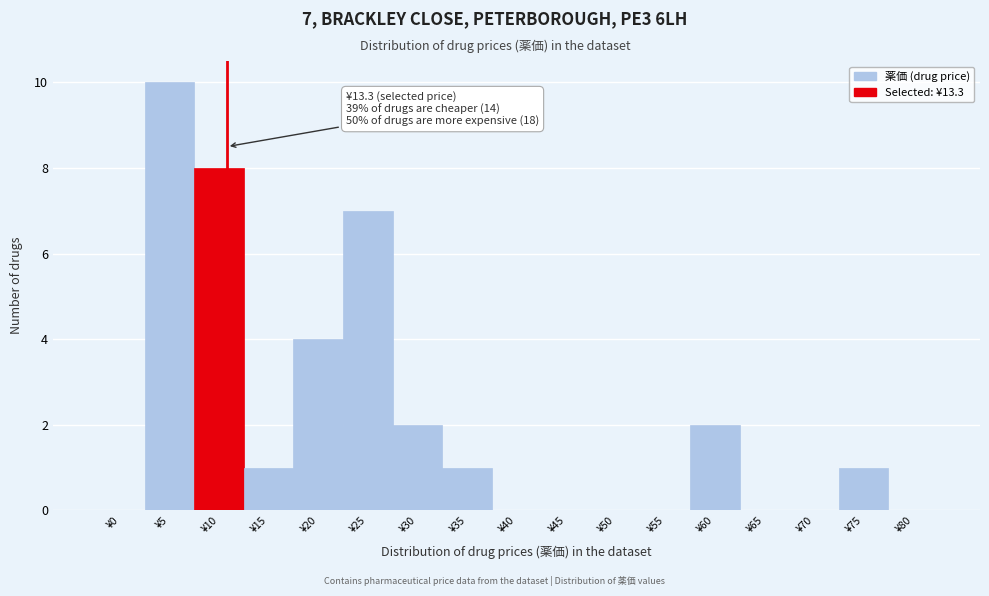

Reading right to left, what are all the values shown in this chart?

¥80=0	¥75=1	¥70=0	¥65=0	¥60=2	¥55=0	¥50=0	¥45=0	¥40=0	¥35=1	¥30=2	¥25=7	¥20=4	¥15=1	¥10=8	¥5=10	¥0=0